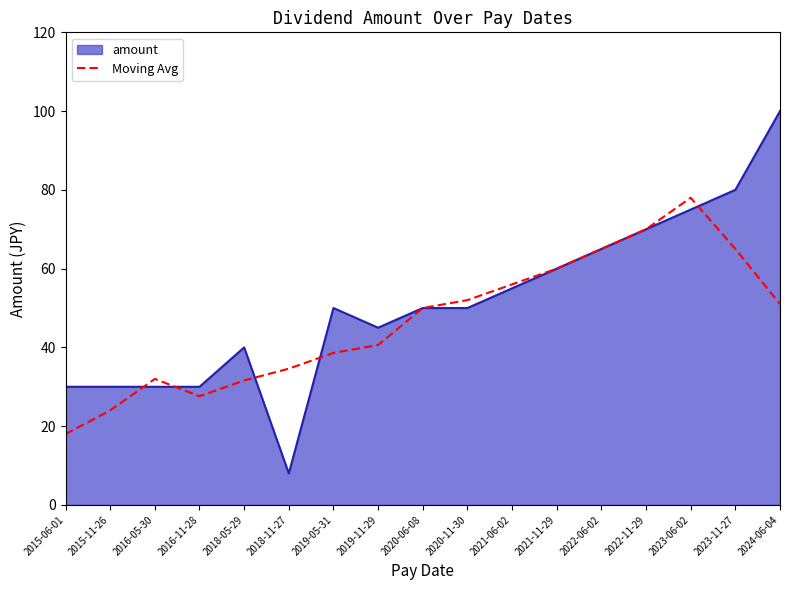

At which label does Moving Avg reach its peak?

2023-06-02